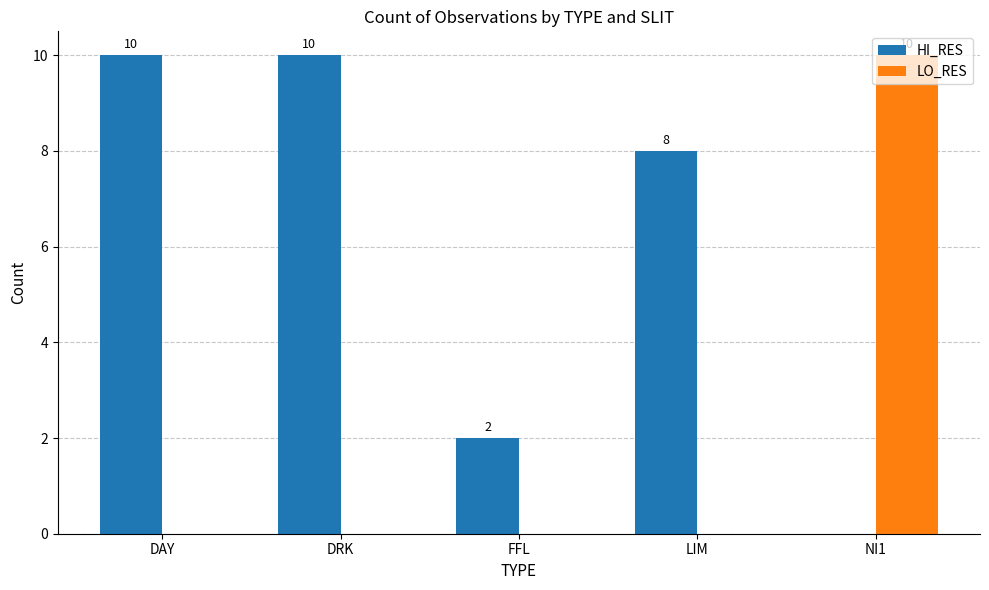

How many LO_RES values are between 0 and 1?

4